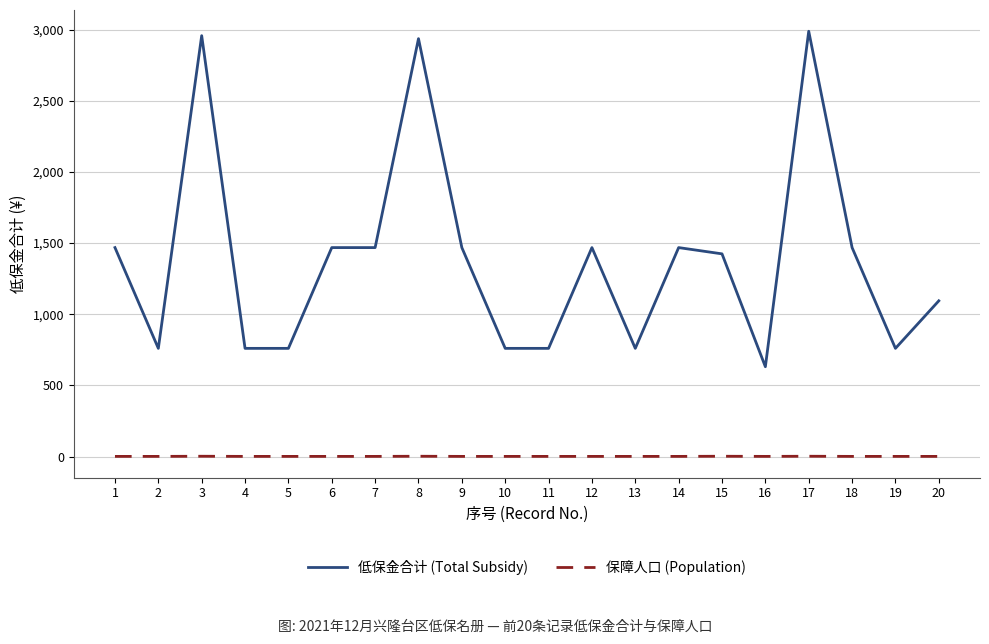

Which series has the largest total across all categories?

低保金合计 (Total Subsidy)